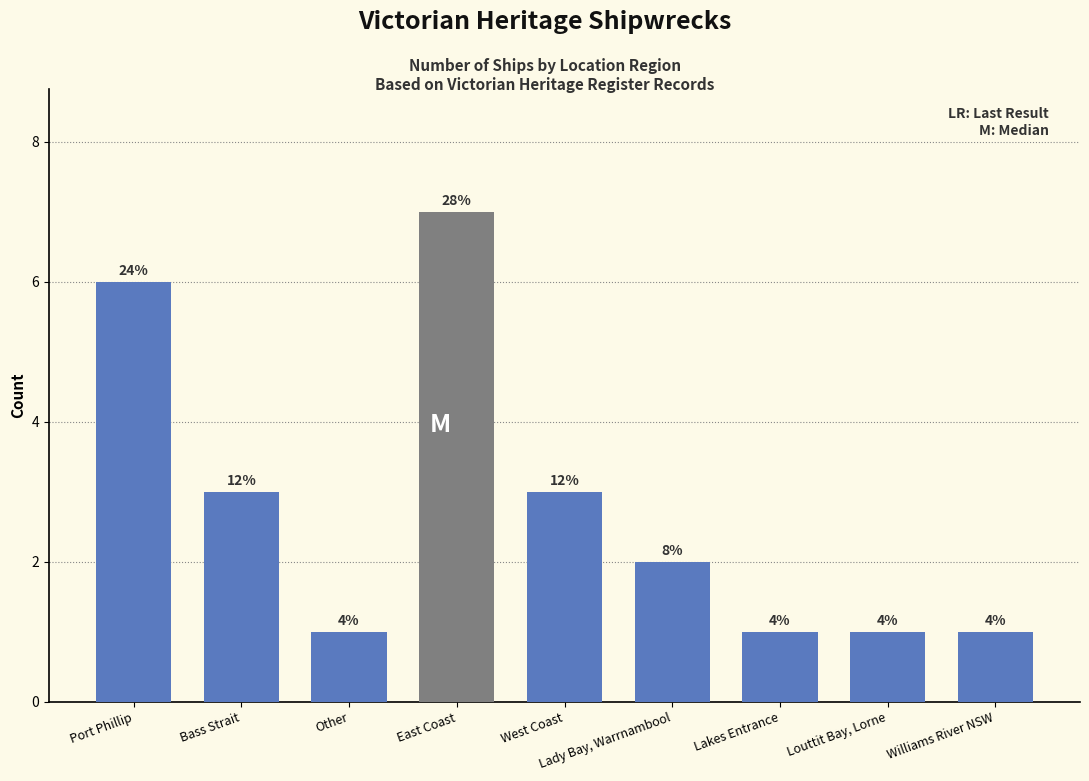

What is the sum of all values?

25